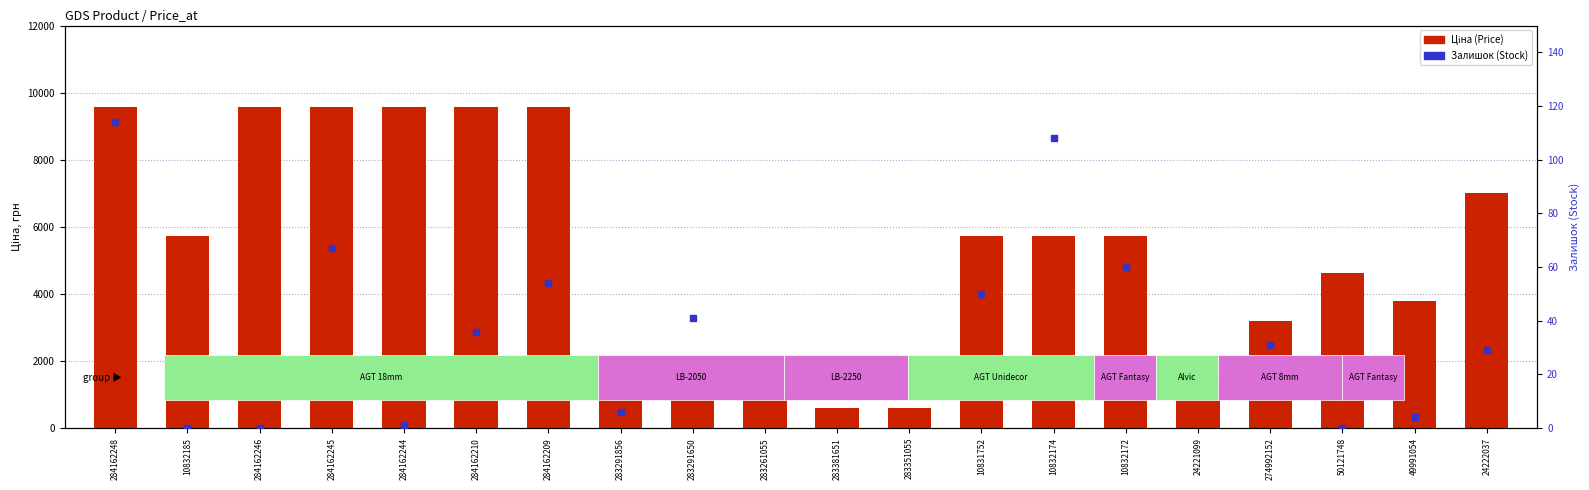

At which category is the sum across all series the highest?

284162248